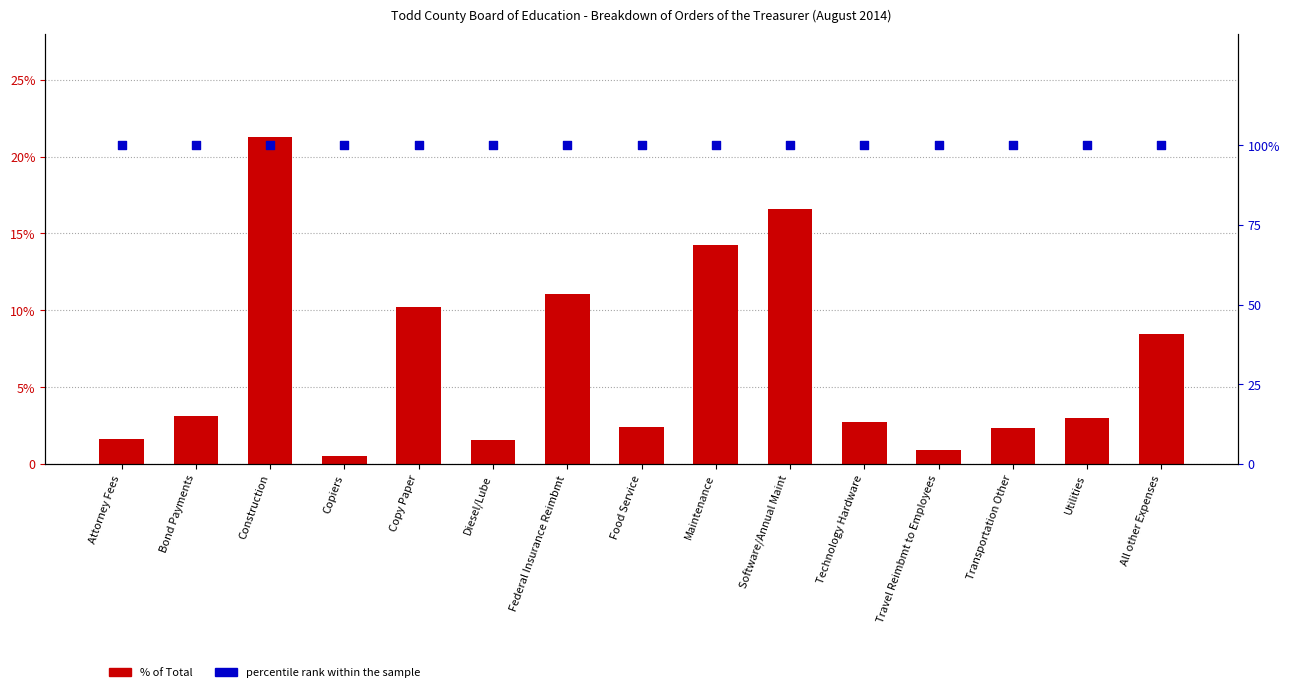

Which series reaches the maximum Y coordinate?

percentile rank within the sample